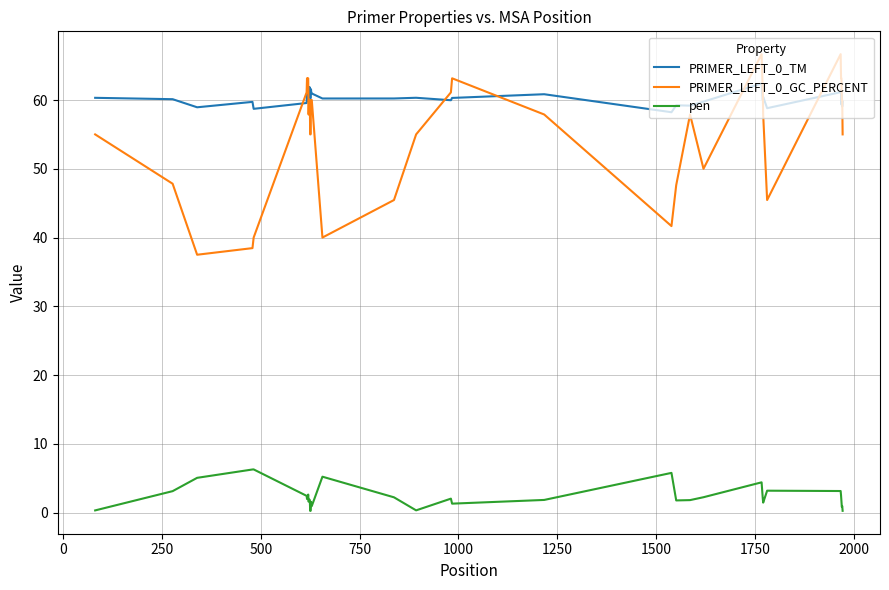

What is the difference between the maximum and minimum values in the PRIMER_LEFT_0_GC_PERCENT series?

29.2